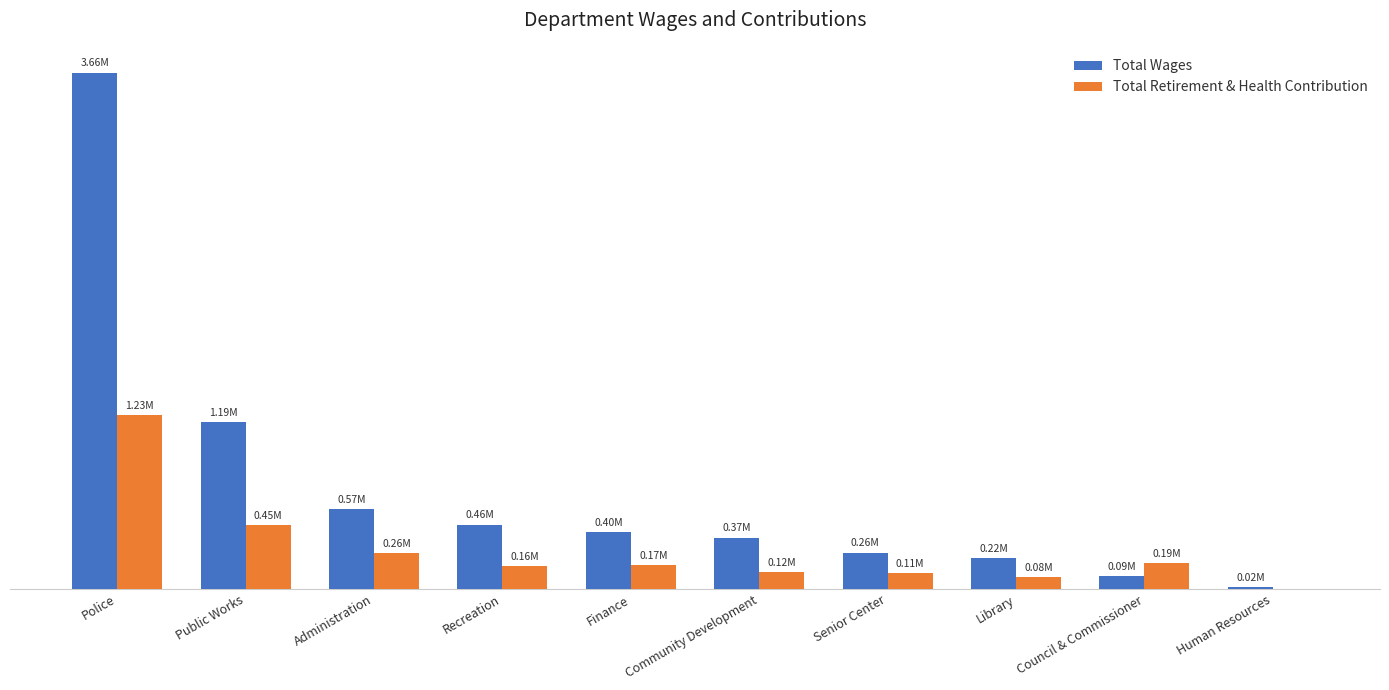

What are all the series names shown in the legend?

Total Wages, Total Retirement & Health Contribution